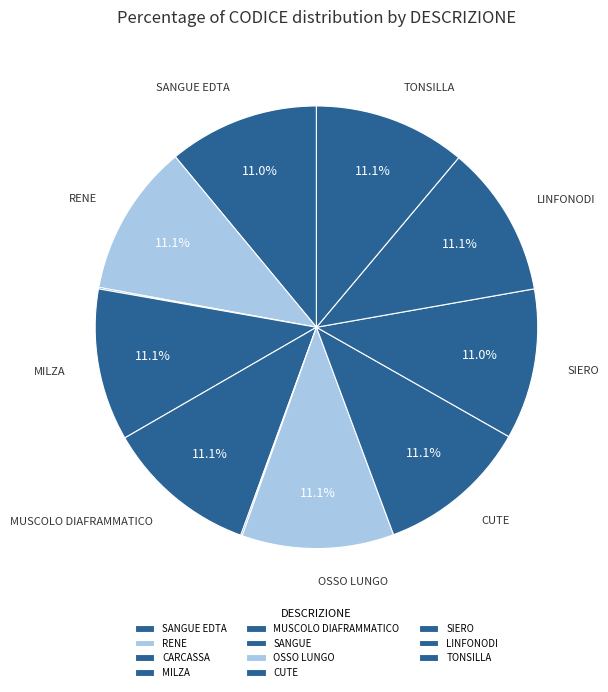

What portion of the pie excludes MILZA?

88.9%